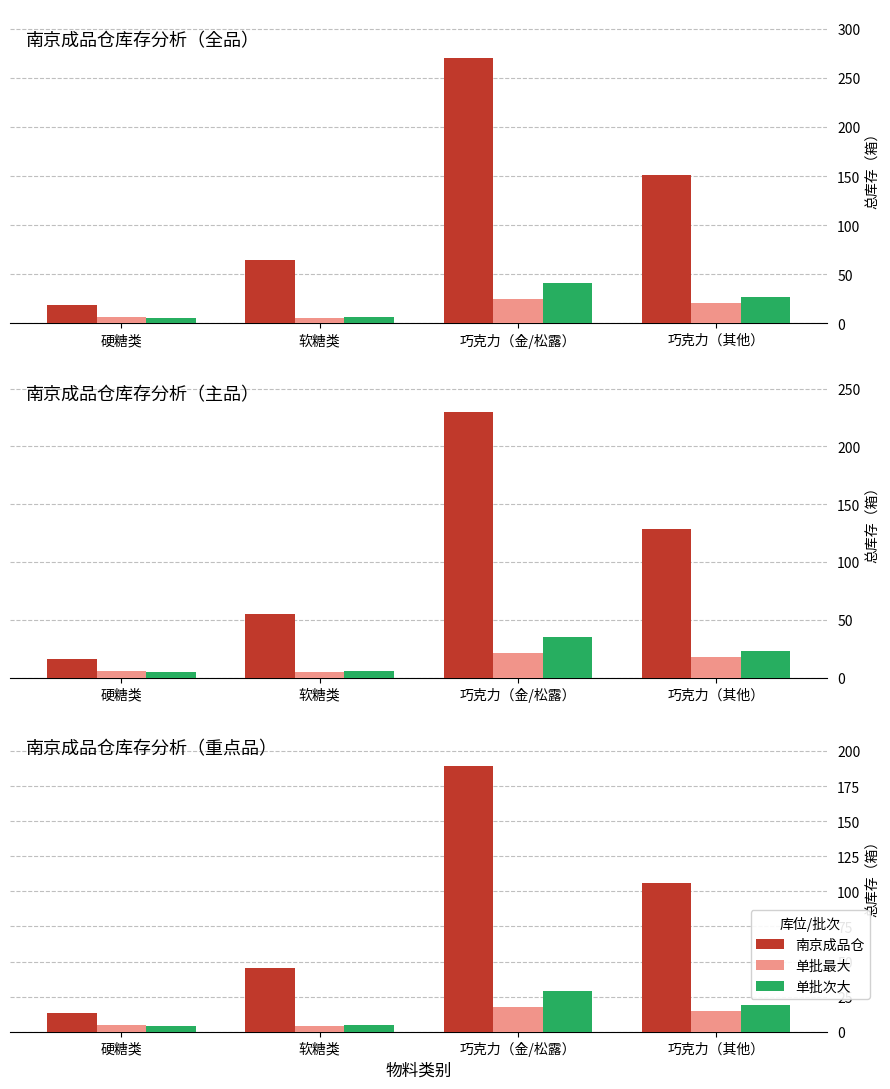

Is it true that 南京成品仓 equals 189.0 at 巧克力（金/松露）?

True